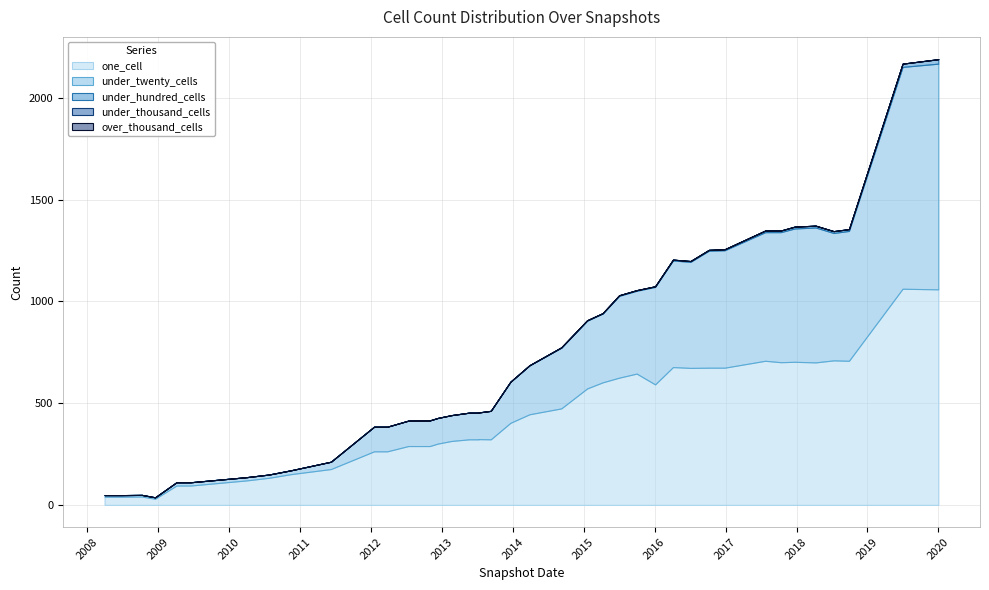

Is the value of one_cell at 2019-07-01 greater than the value of under_thousand_cells at 2016-04-05?

Yes